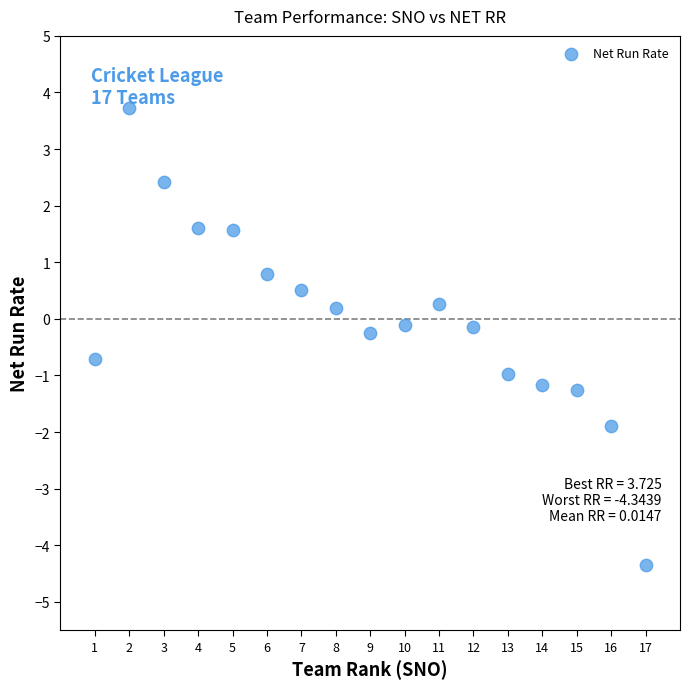

What is the range of X values (max minus min)?

16.0